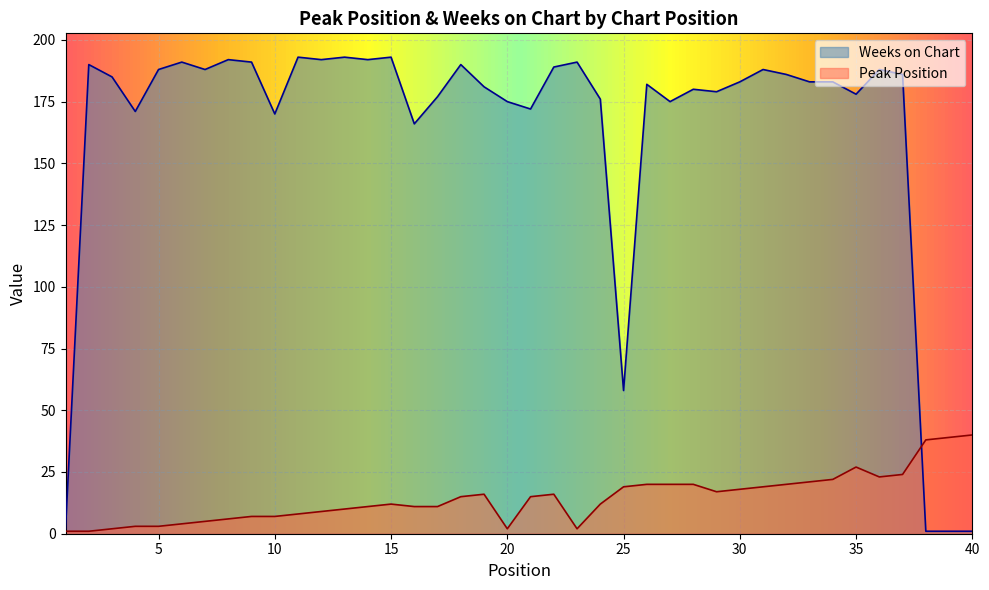

What is the spread (max minus min) of values at 1?

1